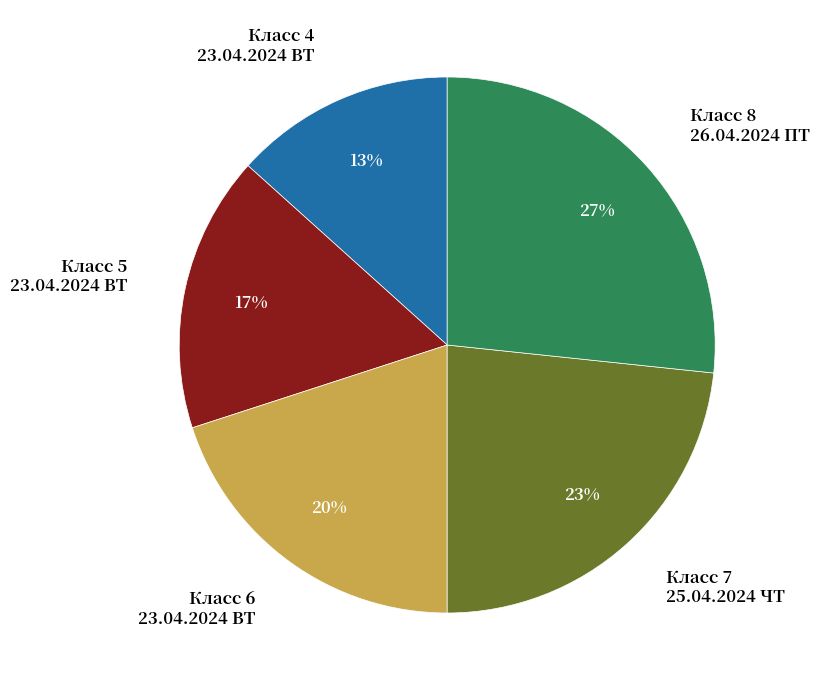

What percentage is the Класс 5 23.04.2024 ВТ slice, to the nearest percent?

17%